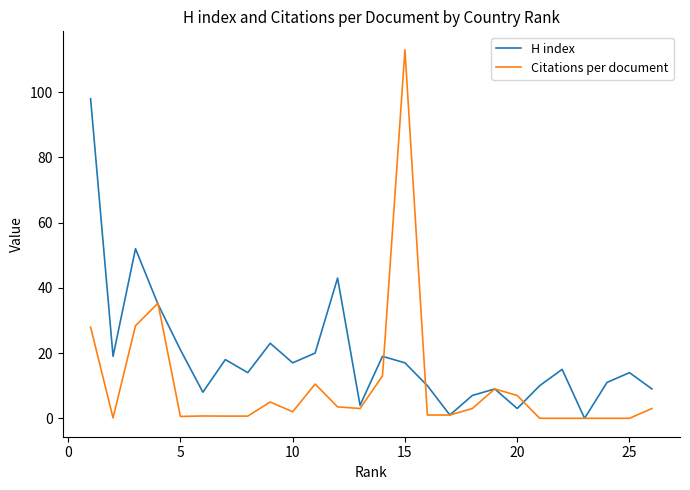

Which series ends up on top after the final intersection of H index and Citations per document?

H index